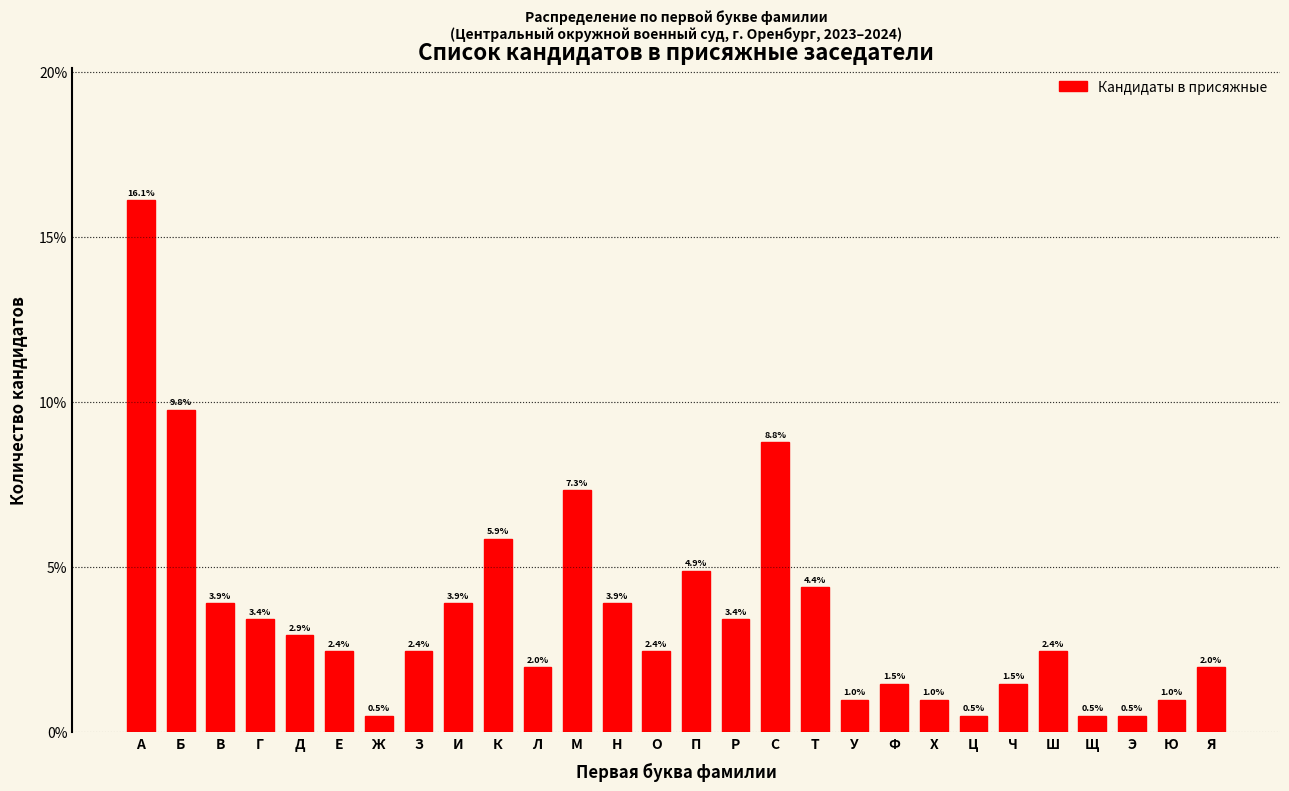

Reading left to right, what are all the values shown in this chart?

А=16.1	Б=9.8	В=3.9	Г=3.4	Д=2.9	Е=2.4	Ж=0.5	З=2.4	И=3.9	К=5.9	Л=2.0	М=7.3	Н=3.9	О=2.4	П=4.9	Р=3.4	С=8.8	Т=4.4	У=1.0	Ф=1.5	Х=1.0	Ц=0.5	Ч=1.5	Ш=2.4	Щ=0.5	Э=0.5	Ю=1.0	Я=2.0